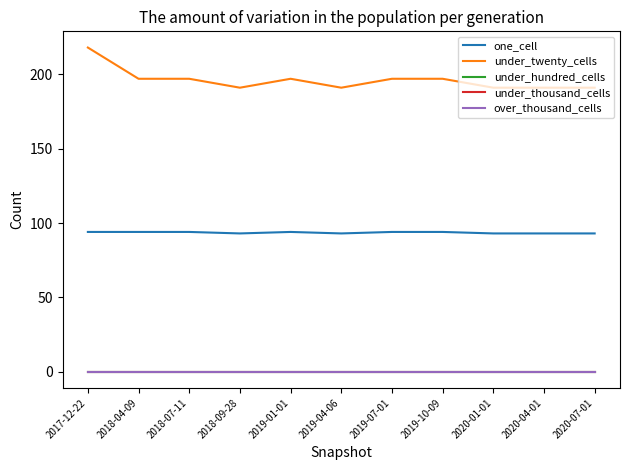

Reading left to right, transcribe all the data shown in this chart.

one_cell: 2017-12-22=94	2018-04-09=94	2018-07-11=94	2018-09-28=93	2019-01-01=94	2019-04-06=93	2019-07-01=94	2019-10-09=94	2020-01-01=93	2020-04-01=93	2020-07-01=93
under_twenty_cells: 2017-12-22=218	2018-04-09=197	2018-07-11=197	2018-09-28=191	2019-01-01=197	2019-04-06=191	2019-07-01=197	2019-10-09=197	2020-01-01=191	2020-04-01=191	2020-07-01=191
under_hundred_cells: 2017-12-22=0	2018-04-09=0	2018-07-11=0	2018-09-28=0	2019-01-01=0	2019-04-06=0	2019-07-01=0	2019-10-09=0	2020-01-01=0	2020-04-01=0	2020-07-01=0
under_thousand_cells: 2017-12-22=0	2018-04-09=0	2018-07-11=0	2018-09-28=0	2019-01-01=0	2019-04-06=0	2019-07-01=0	2019-10-09=0	2020-01-01=0	2020-04-01=0	2020-07-01=0
over_thousand_cells: 2017-12-22=0	2018-04-09=0	2018-07-11=0	2018-09-28=0	2019-01-01=0	2019-04-06=0	2019-07-01=0	2019-10-09=0	2020-01-01=0	2020-04-01=0	2020-07-01=0